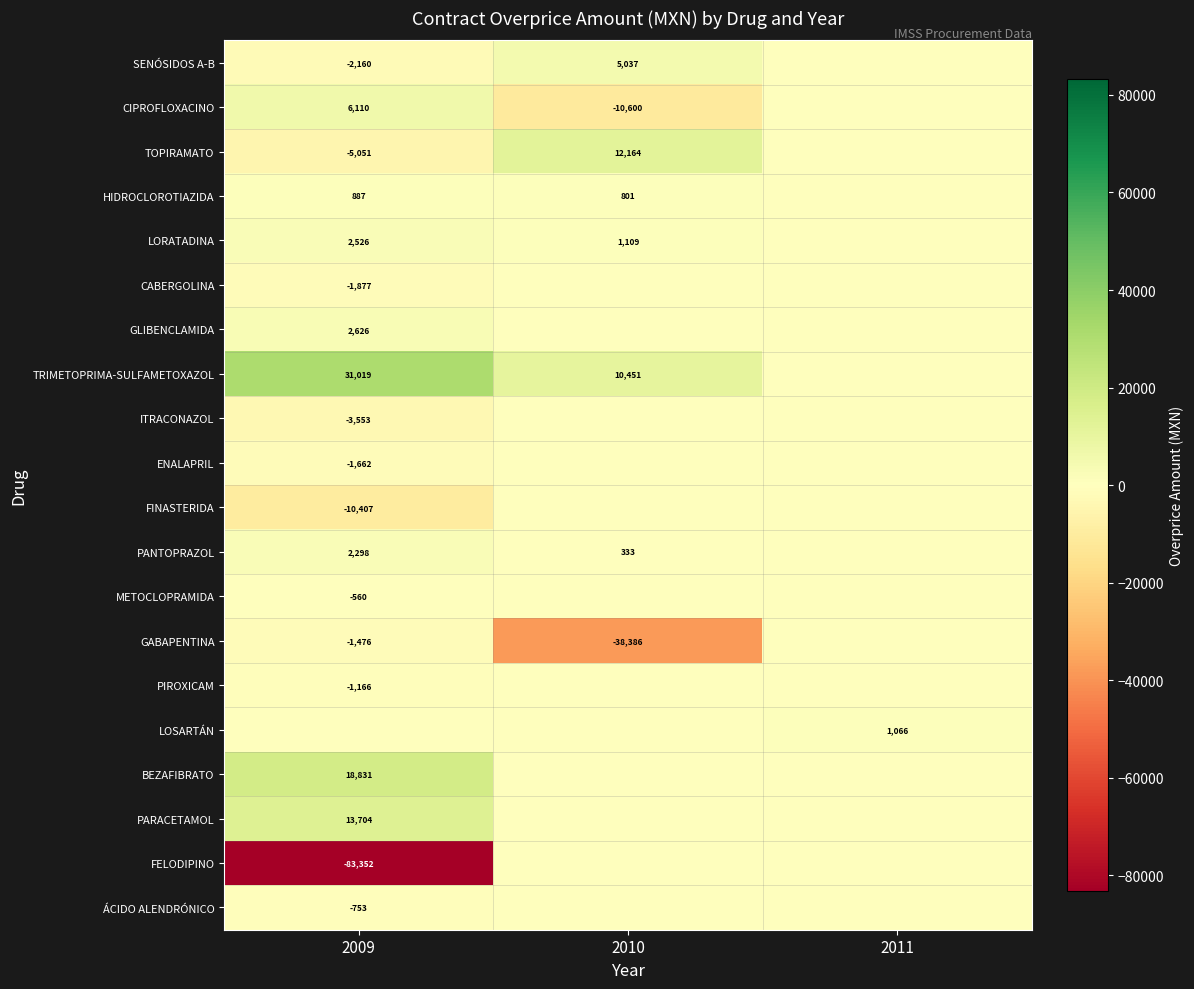

Is it true that ENALAPRIL equals -2982 at 2009?

False